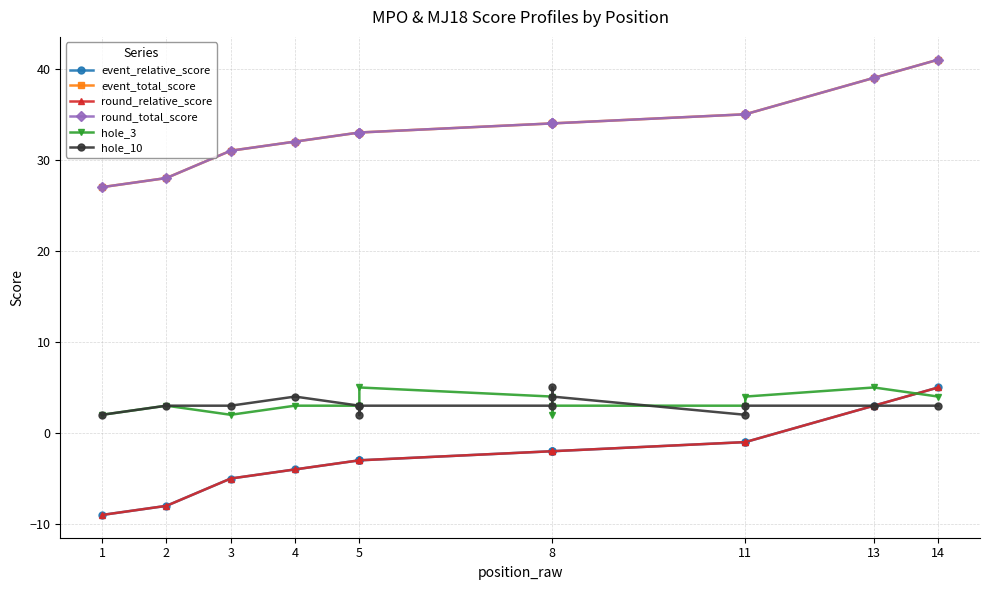

Does the chart have visible grid lines?

Yes